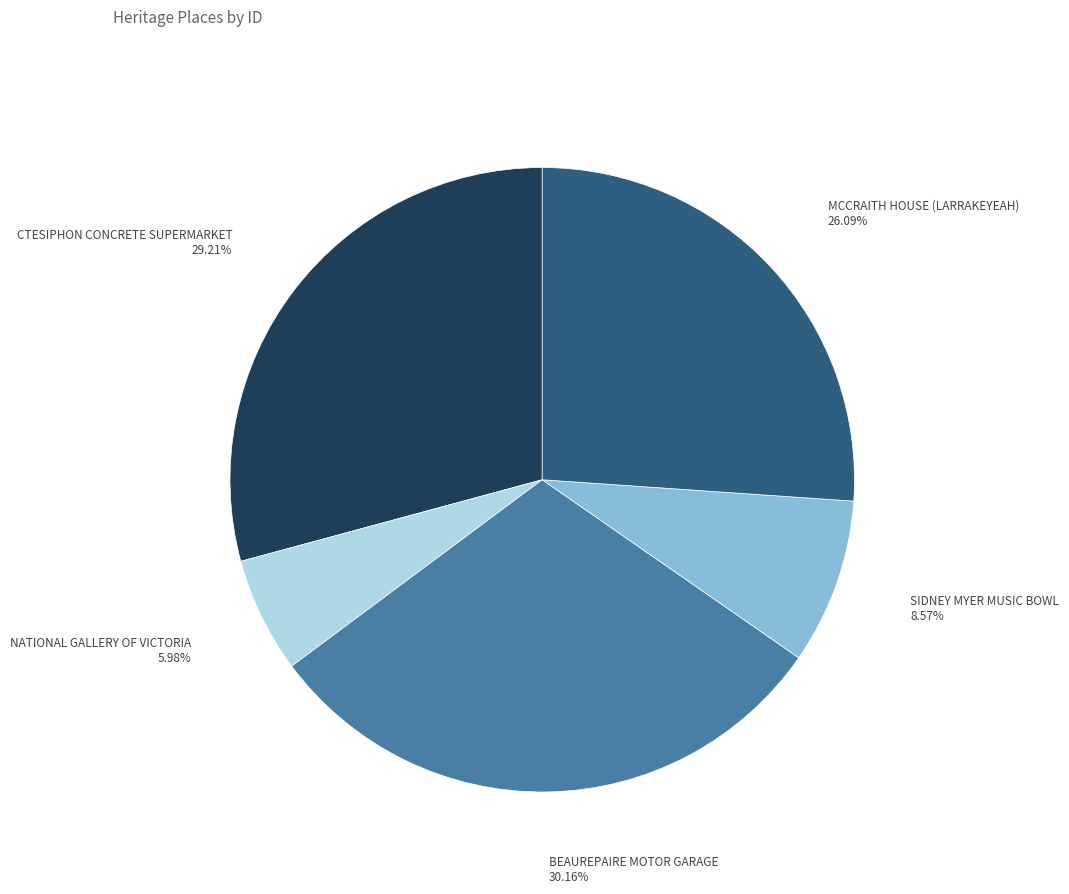

Does MCCRAITH HOUSE (LARRAKEYEAH) represent more than half of the total?

No